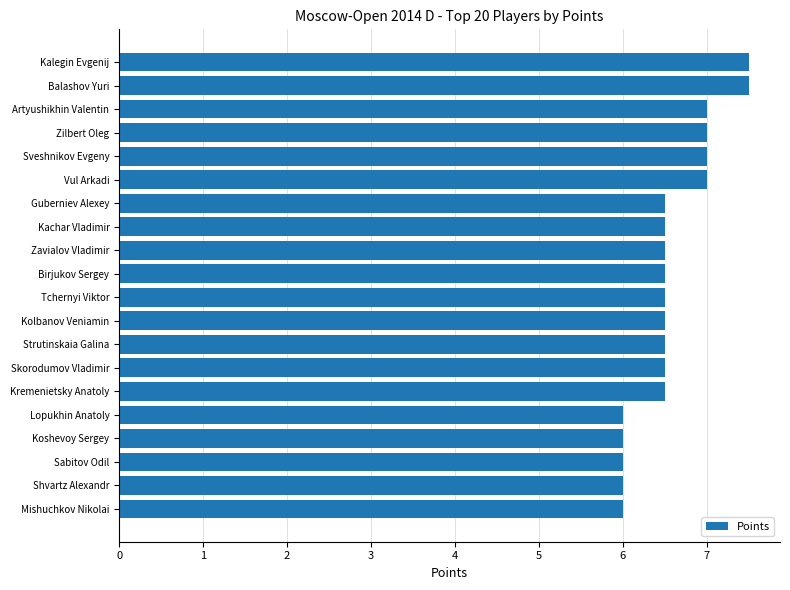

Approximately how many times larger is the value at Birjukov Sergey compared to Balashov Yuri?

0.9